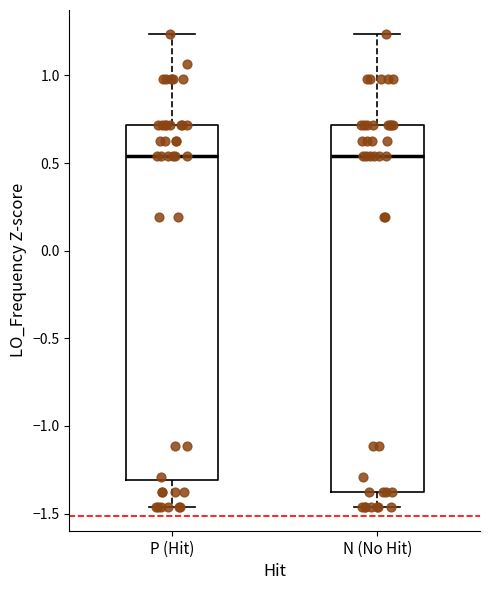

Reading left to right, transcribe this box plot: for each box, give where its median line is, the range the box spans, and where its two whiskers end, as read against the y-axis. The values are not printed on the chart, so give them approximately, as read against the axis.

P (Hit): median 0.55, box -1.30 to 0.70, whiskers -1.45 to 1.25
N (No Hit): median 0.55, box -1.40 to 0.70, whiskers -1.45 to 1.25